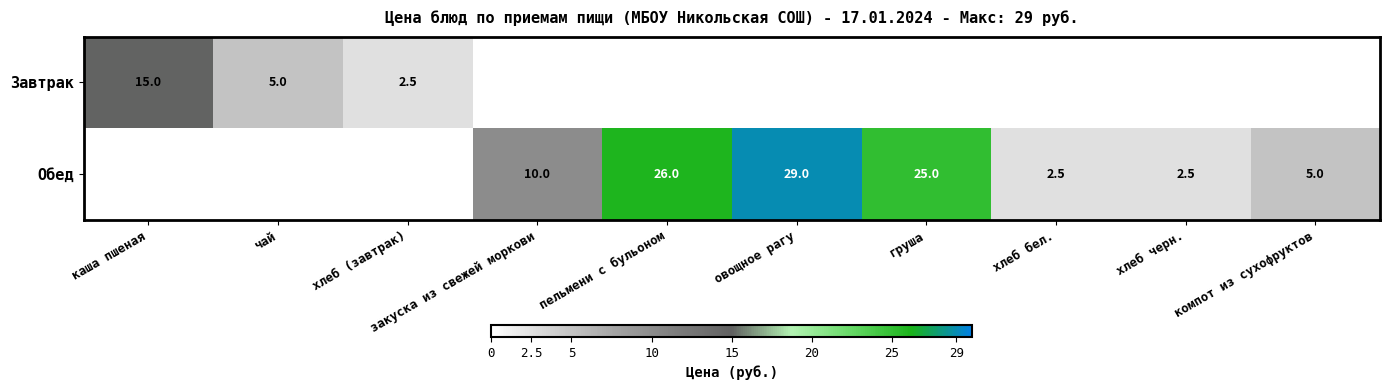

Which category has the highest value across all series?

овощное рагу